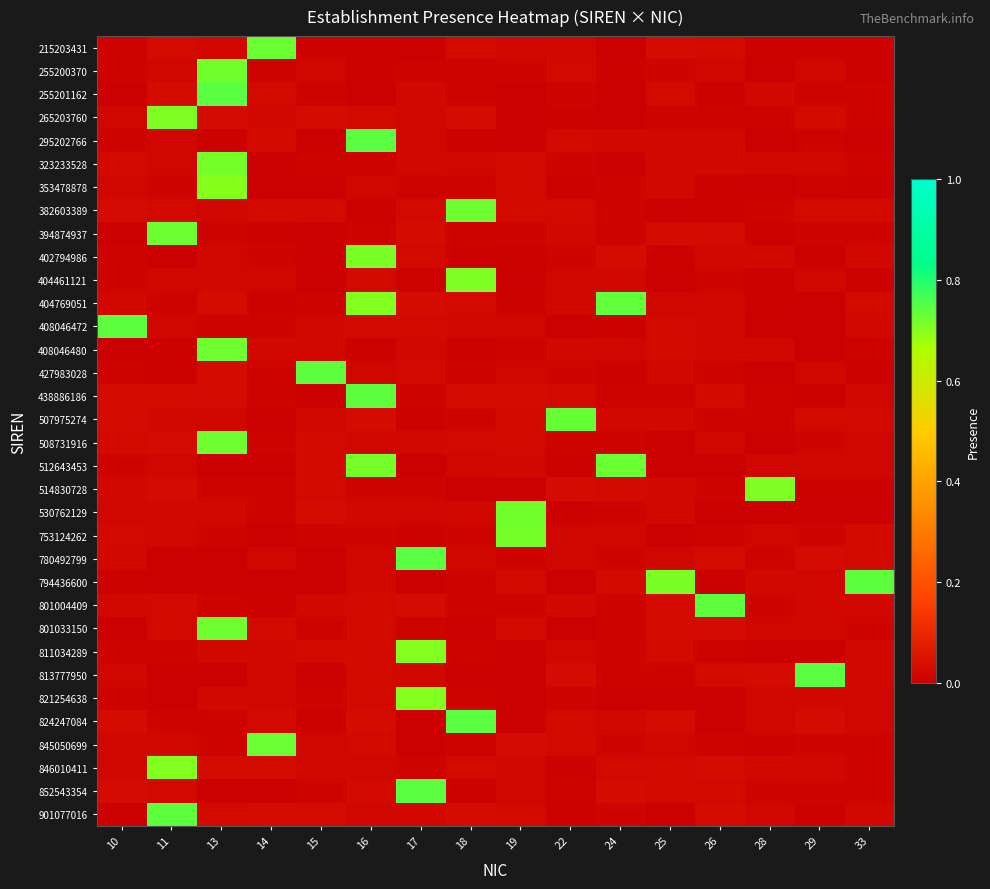

Which category has the lowest value across all series?

10